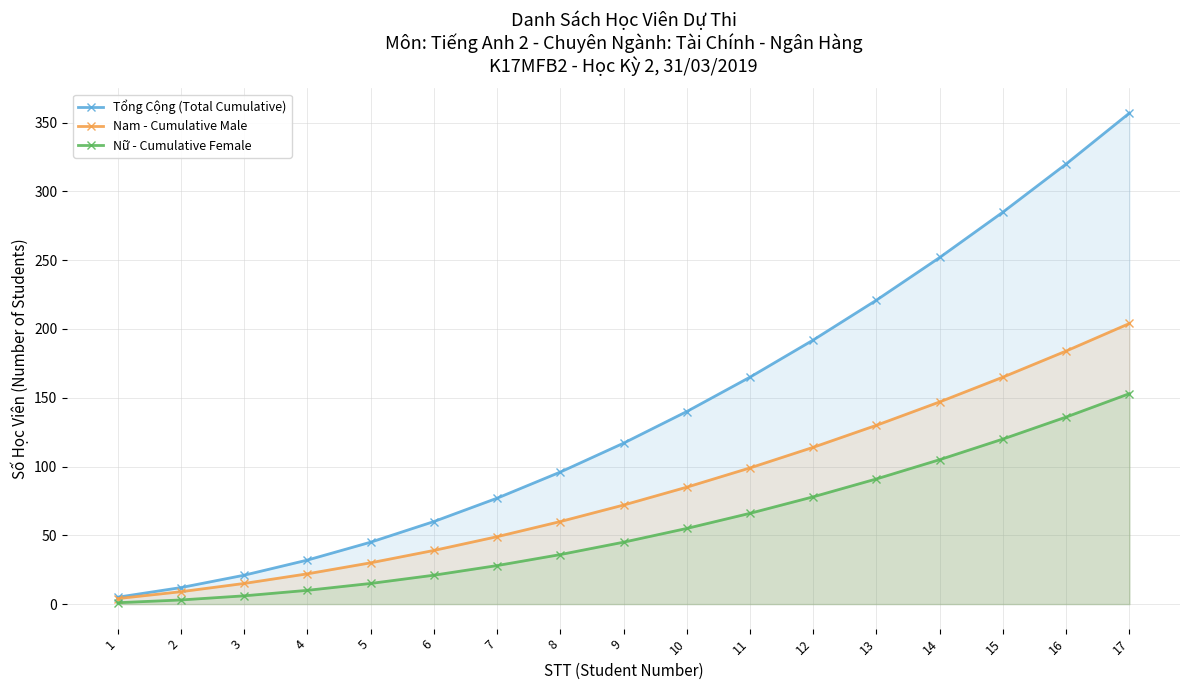

The Tổng Cộng (Total Cumulative) series shows 137 at 8. True or false?

False